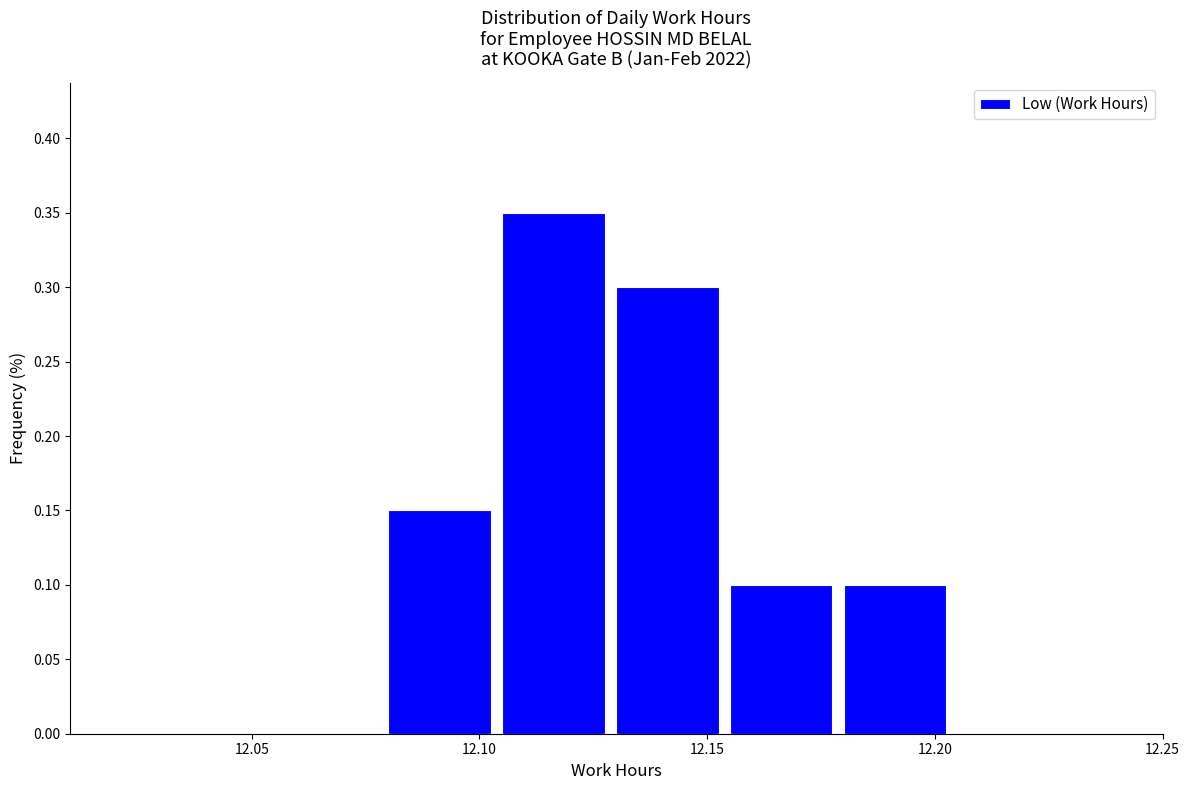

Reading left to right, list every bar in this chart as the range it spans on the x-axis followed by its height. The values are not printed on the chart, so give them approximately, as read against the axis.

12.030 to 12.055: 0
12.055 to 12.080: 0
12.080 to 12.105: 0.15
12.105 to 12.130: 0.35
12.130 to 12.155: 0.30
12.155 to 12.180: 0.10
12.180 to 12.205: 0.10
12.205 to 12.230: 0